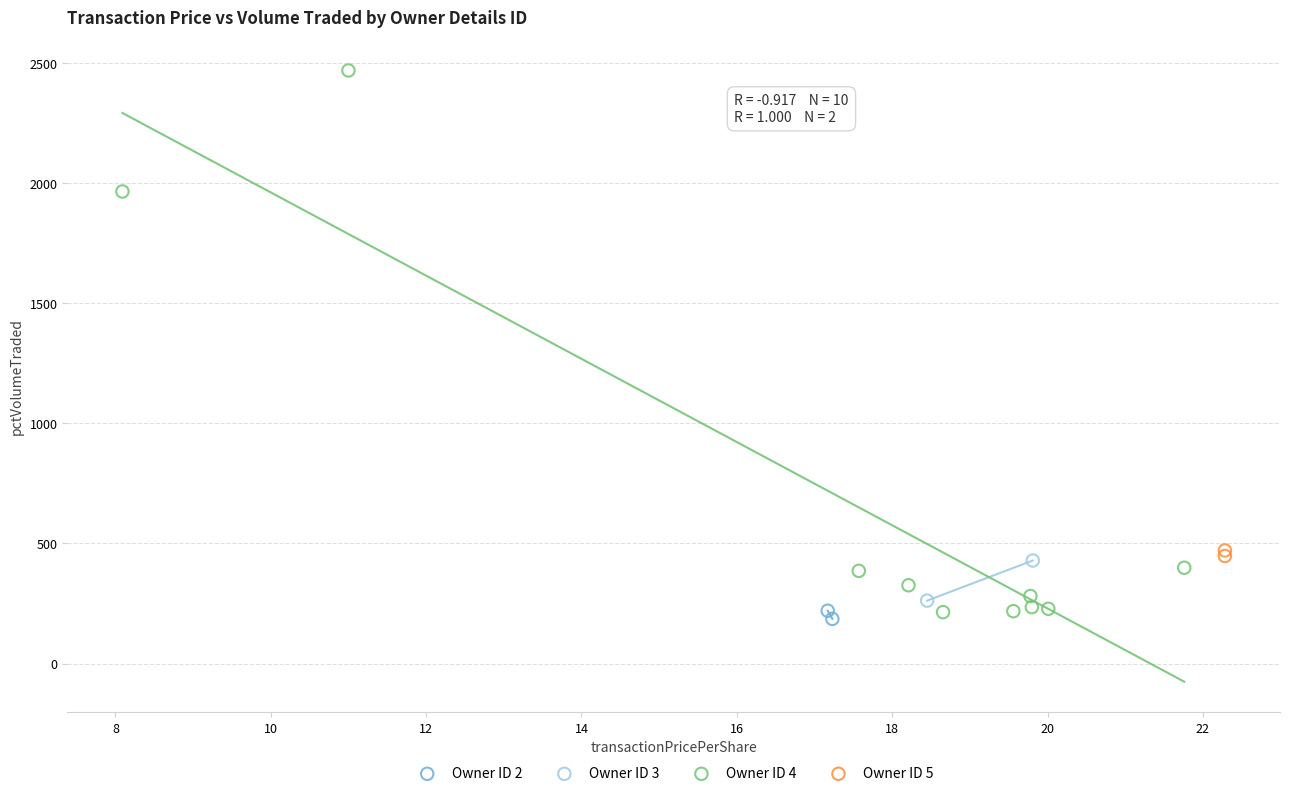

Which series contains the lowest Y value?

Owner ID 2